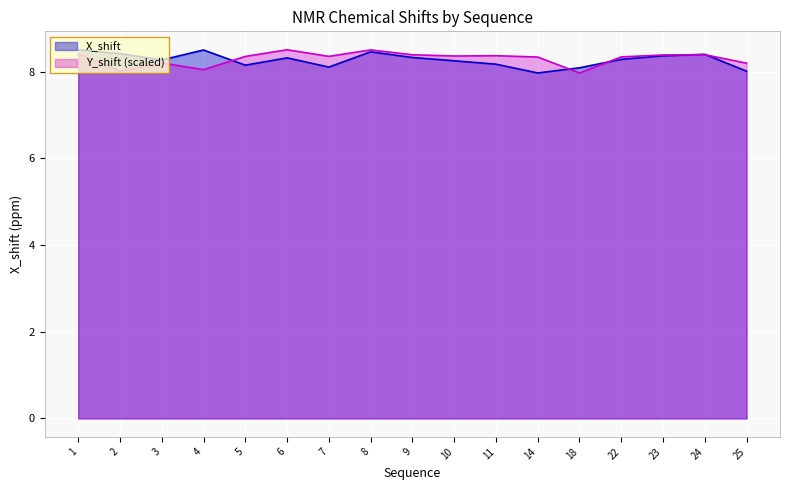

What is the value of the Y_shift point at the 5th from the left?

8.4